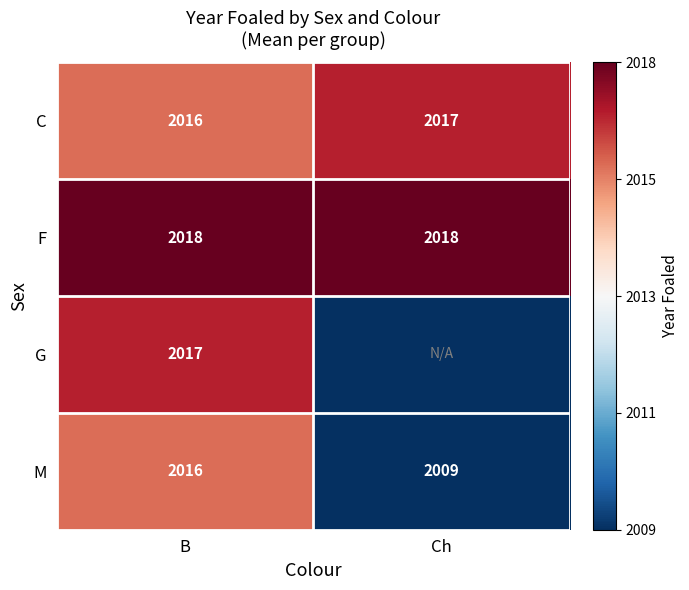

How many categories are shown in the chart?

2